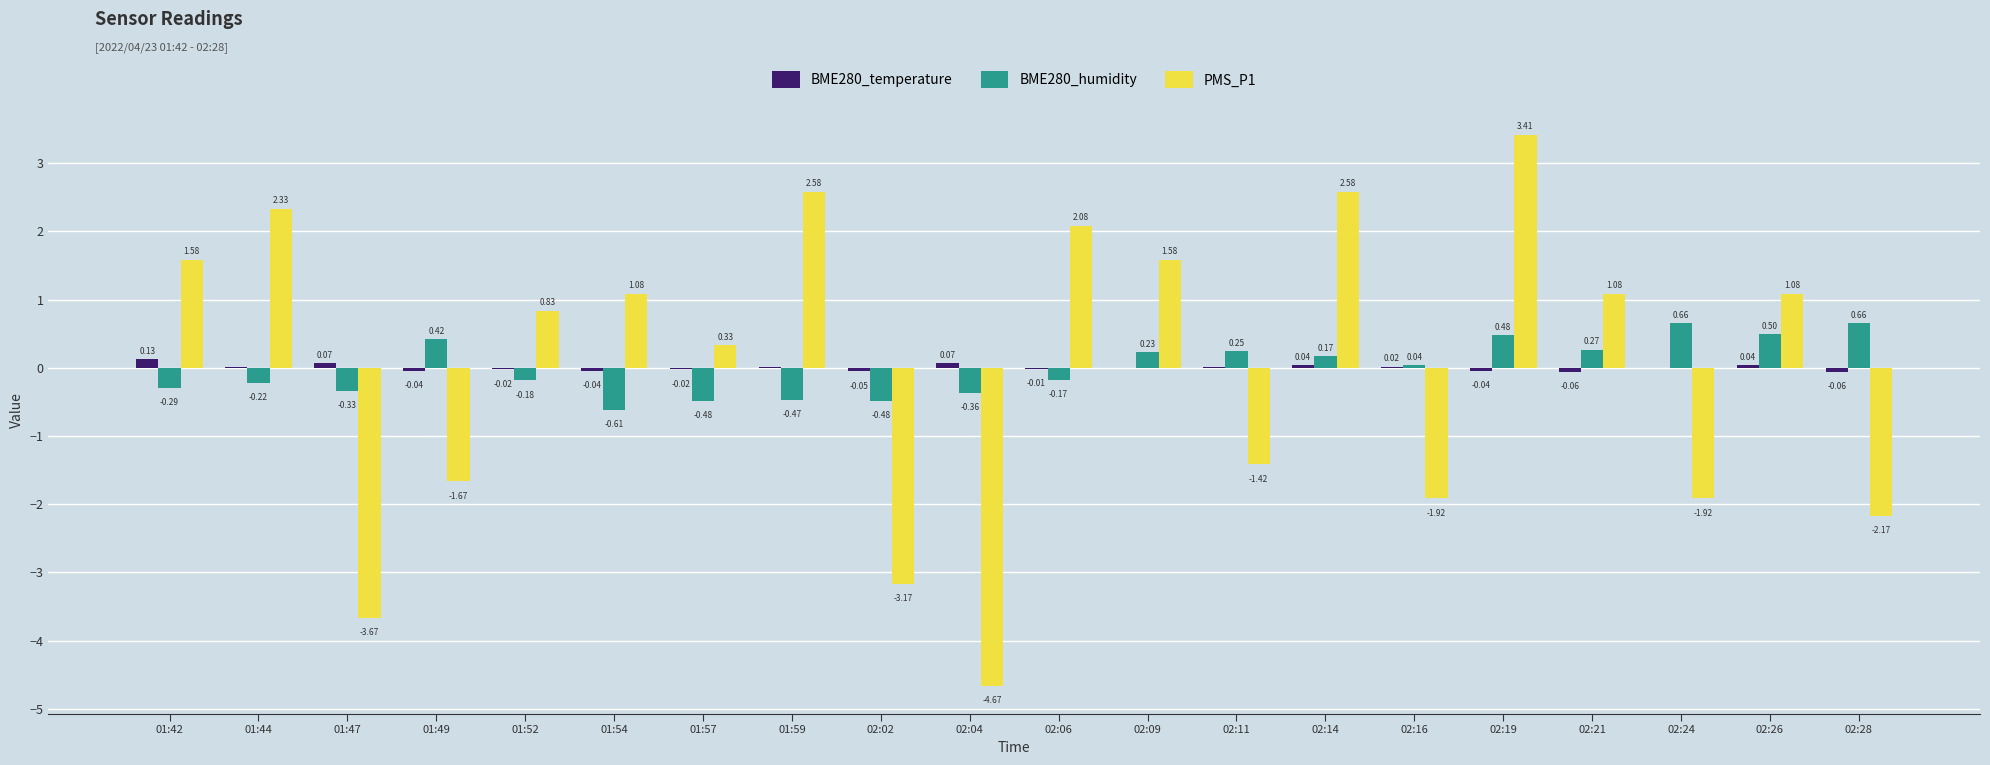

What is the total value across all series at 02:11?

-1.2